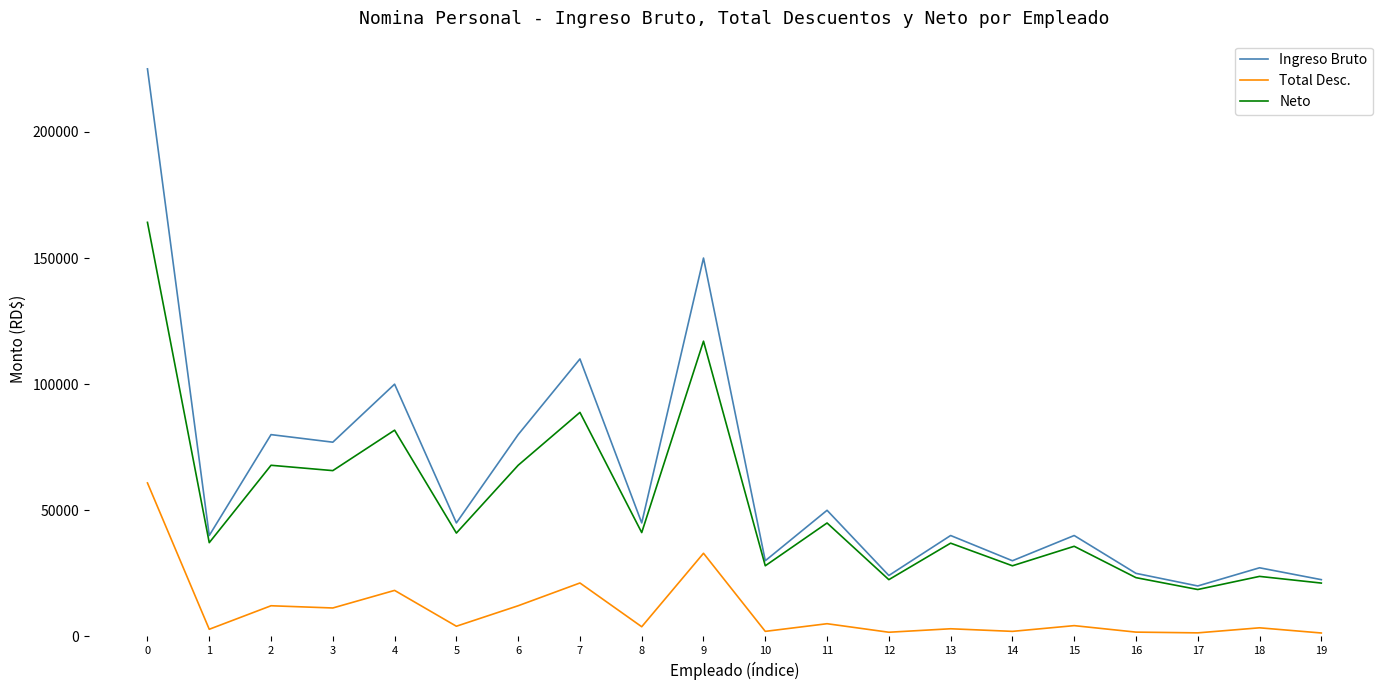

Does the chart display data point markers on the line(s)?

No